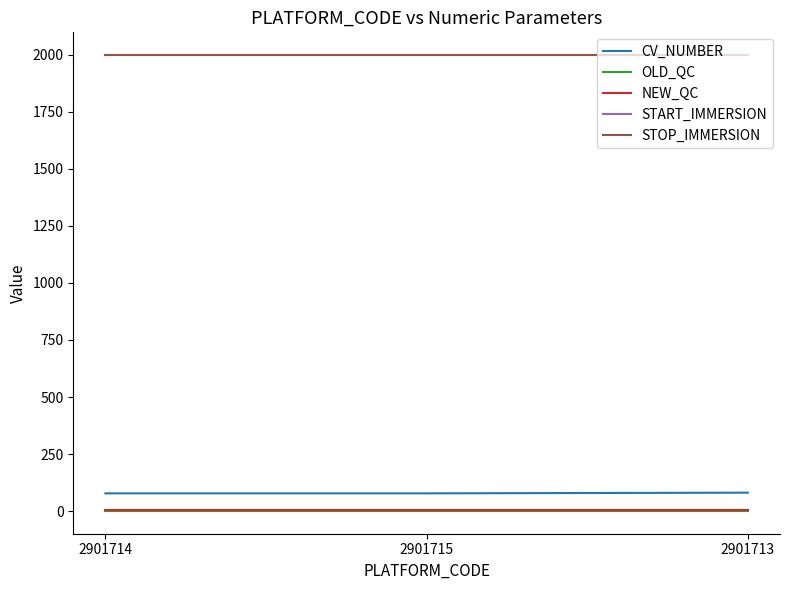

Does the chart display data point markers on the line(s)?

No